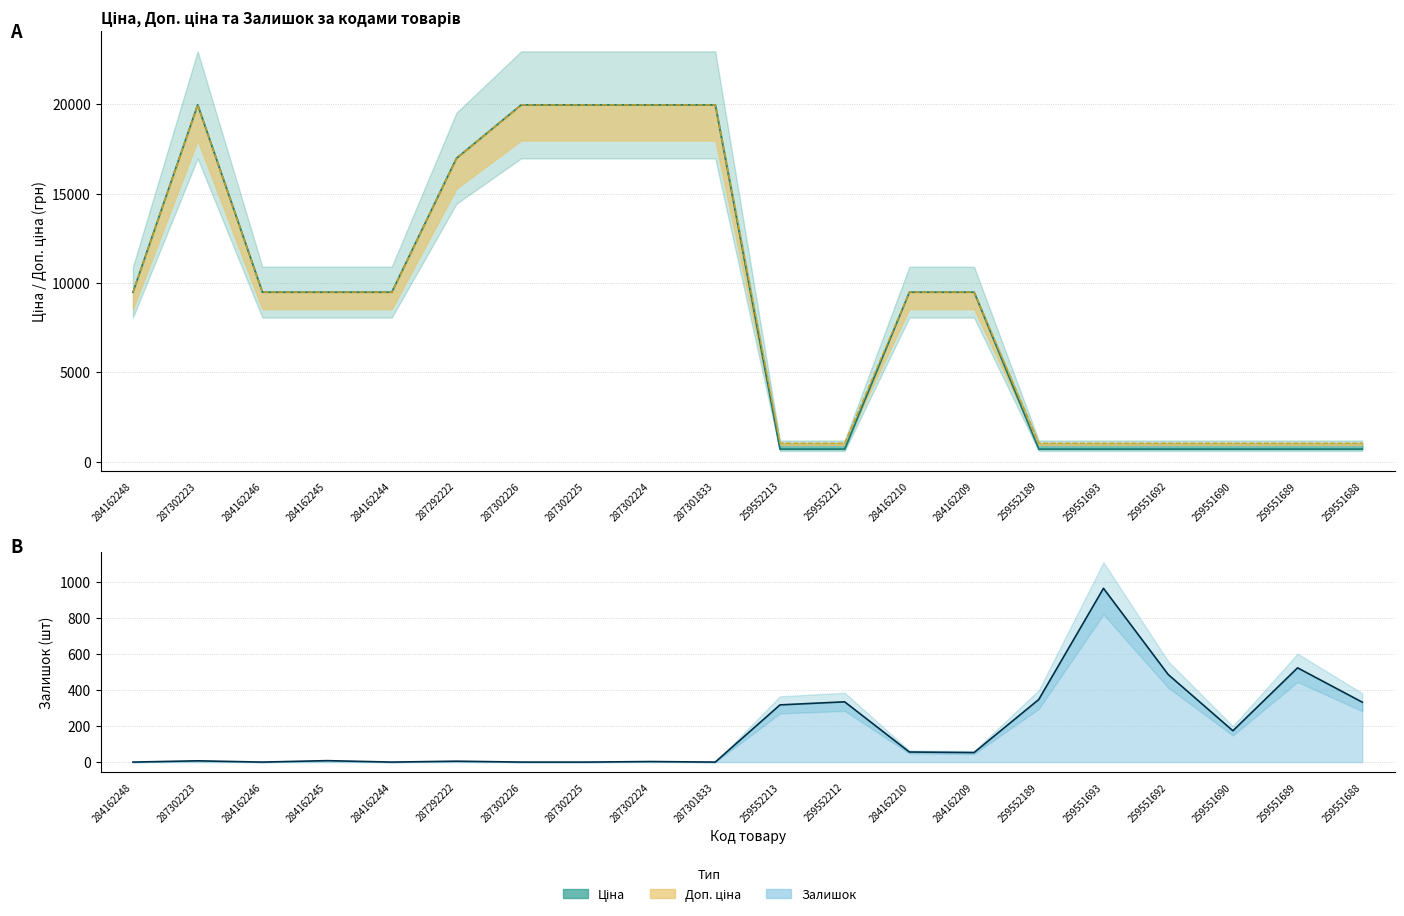

What is the difference between the highest and lowest values at 259552213?

706.6